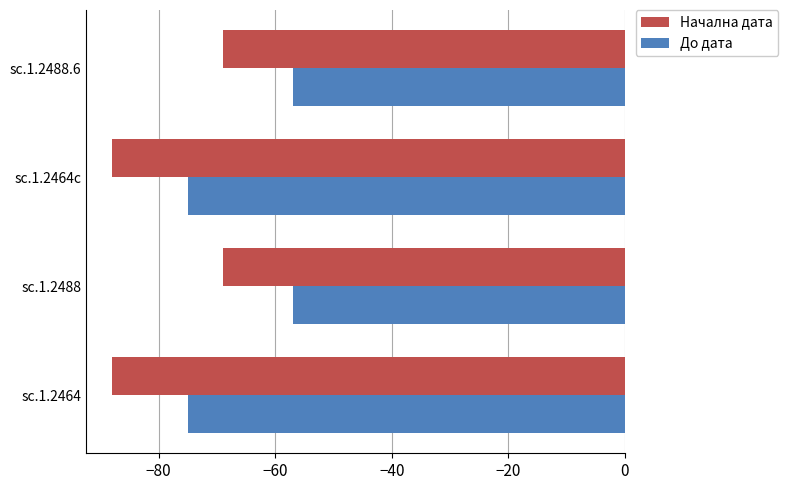

What is the maximum value for Начална дата?

-69